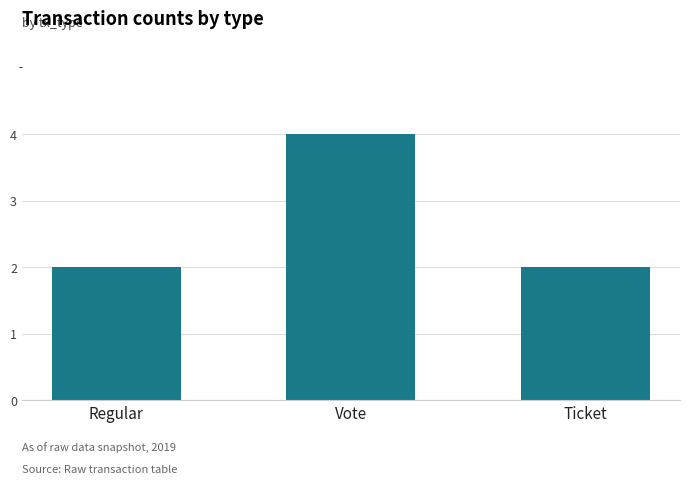

Count the values in the range 2 to 4.

3